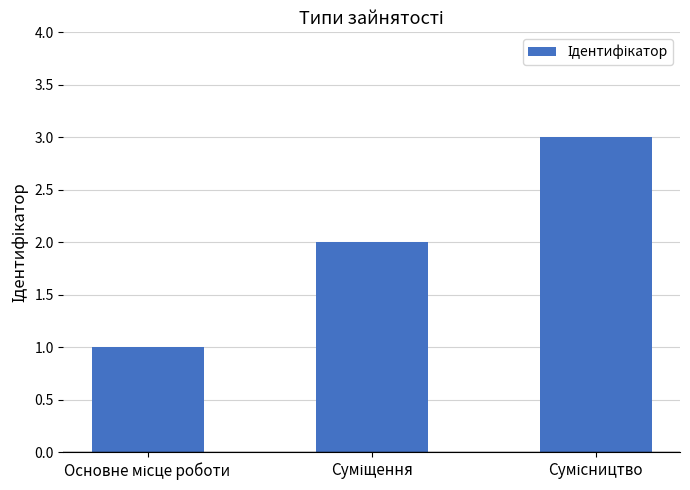

What is the difference between the maximum and minimum values?

2